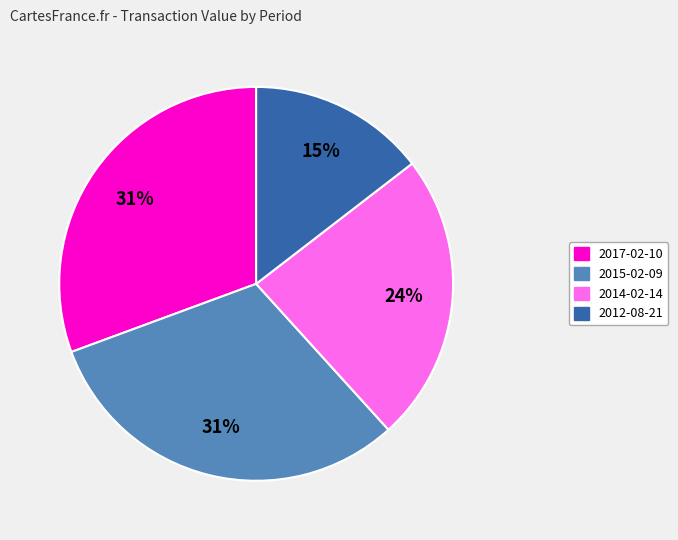

To the nearest percent, what is the average slice percentage?

25%